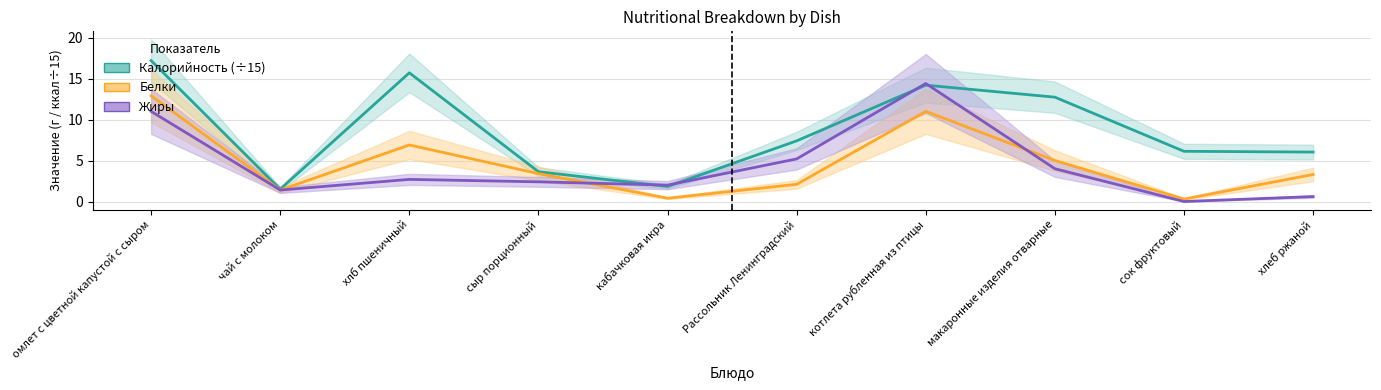

Which series has the largest range (max minus min)?

Калорийность